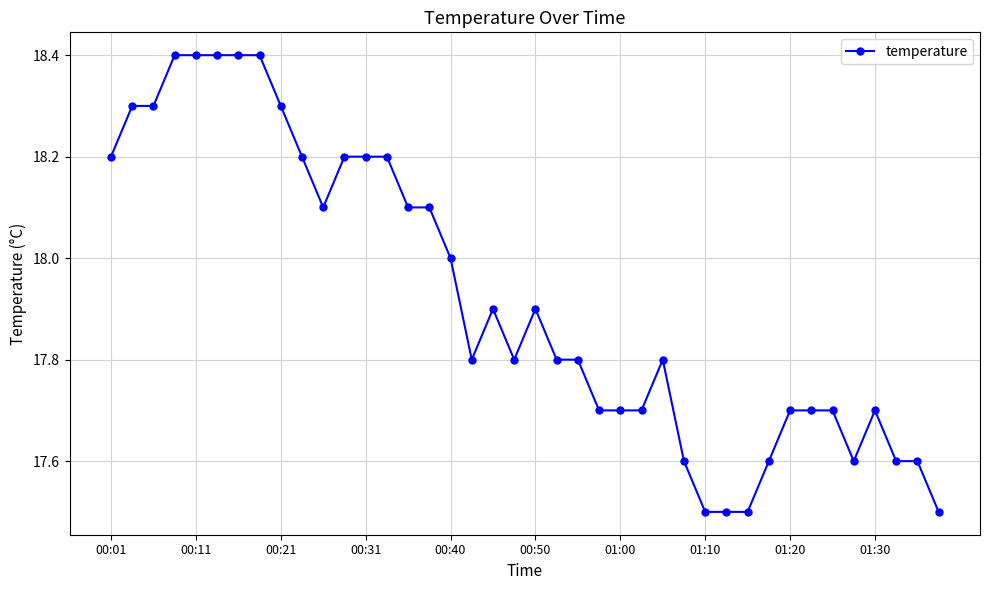

What is the sum of all values?

716.9